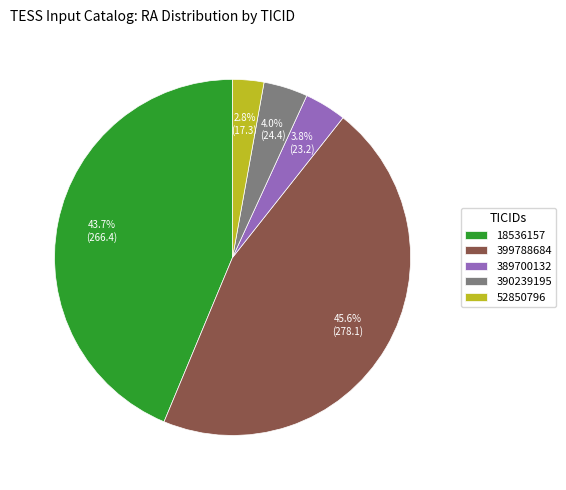

Is there any slice that represents more than half of the pie?

No